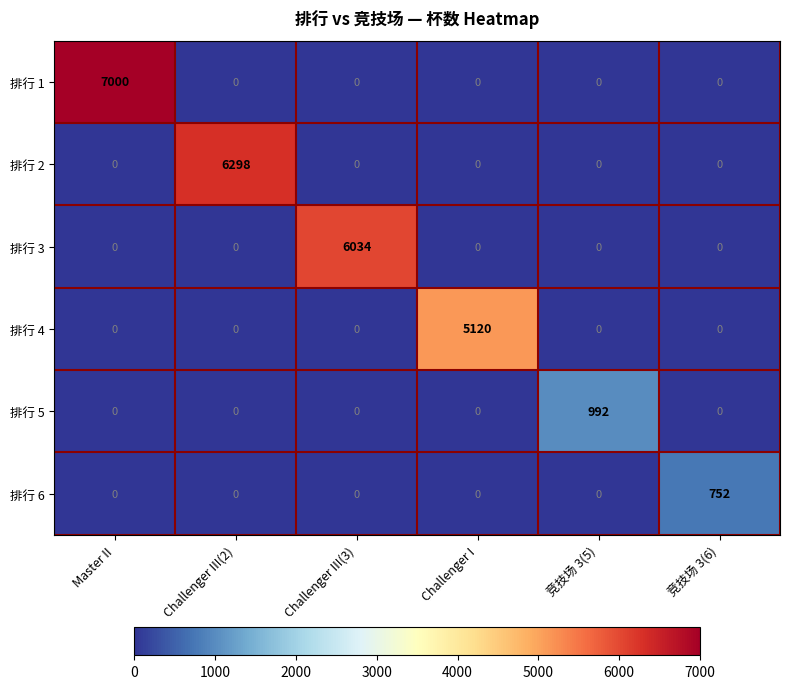

How many categories are shown in the chart?

6